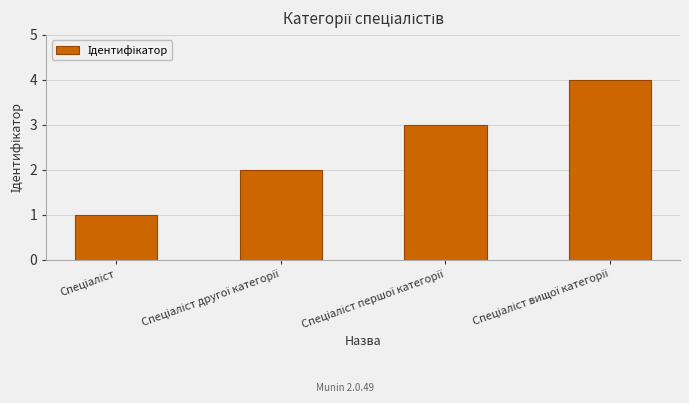

What is the maximum value shown in the chart?

4